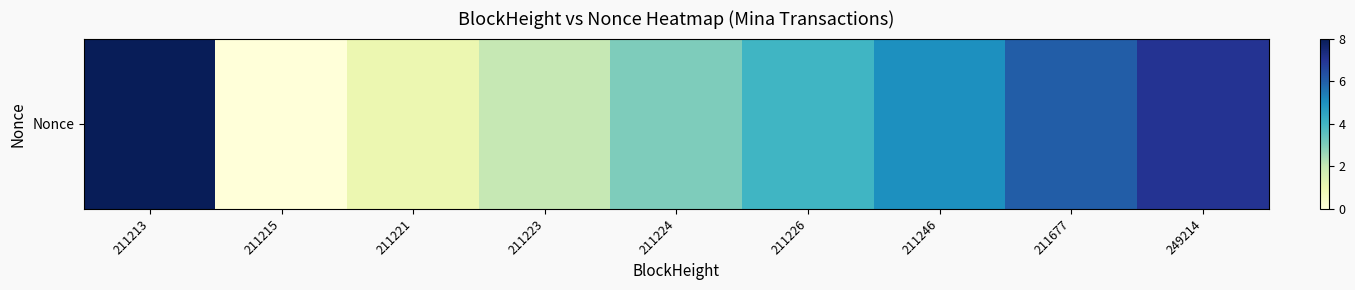

What is the change in value from 211215 to 249214?

+7